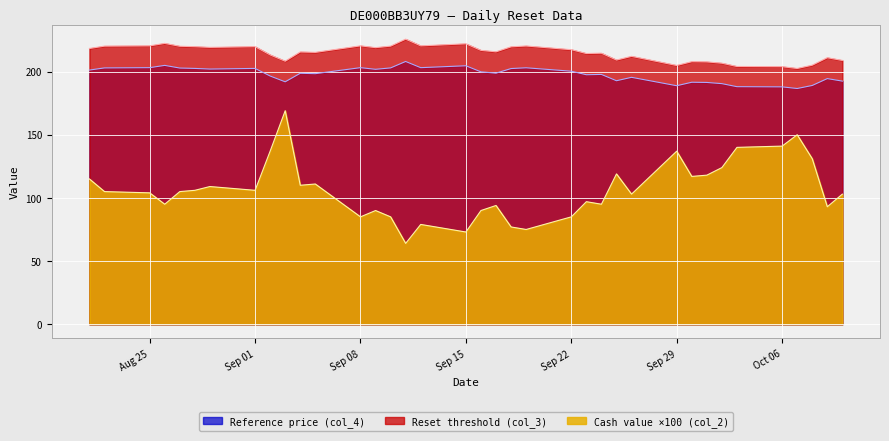

What is the spread (max minus min) of values at Sep 08?

135.4